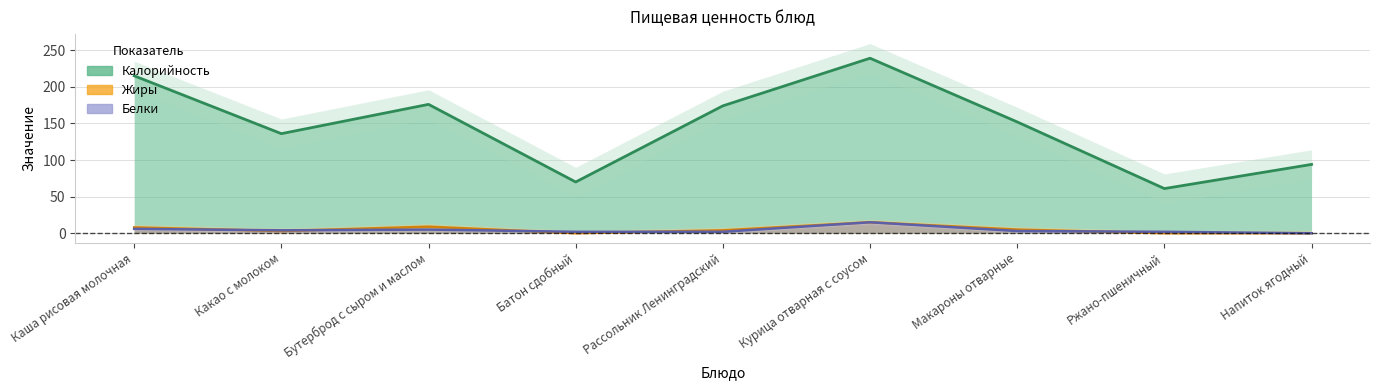

What is the difference between the maximum and minimum values in the Белки series?

15